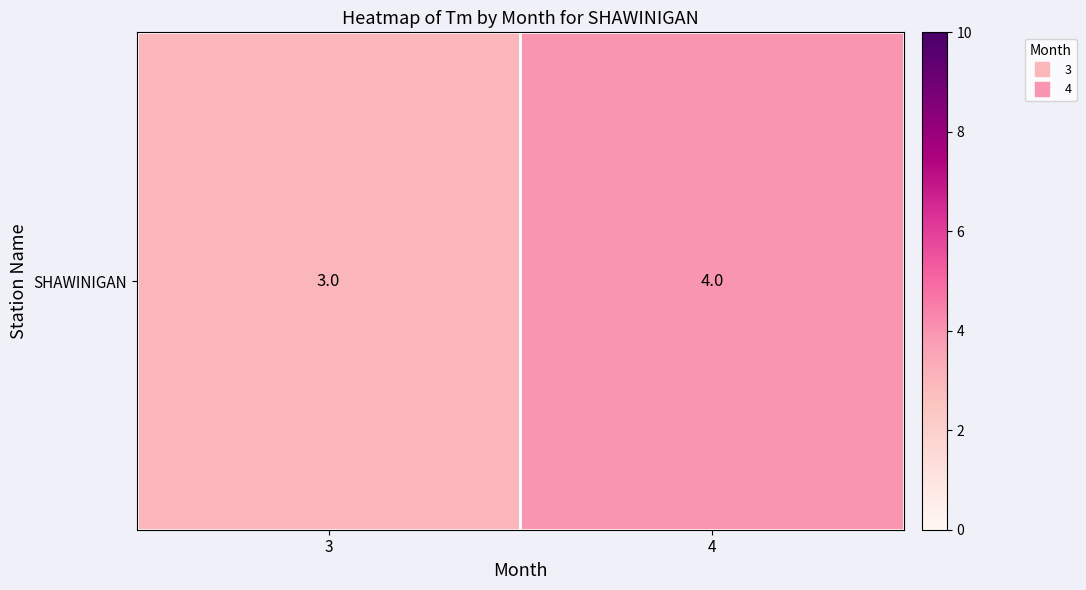

Rank the categories by value from lowest to highest.

3, 4